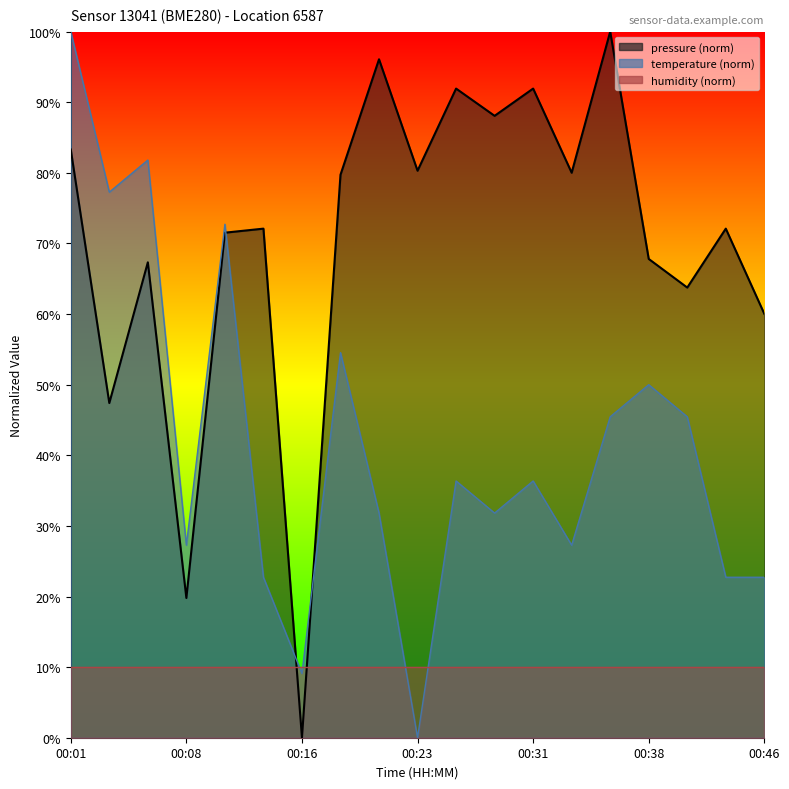

Which series has the largest total across all categories?

pressure